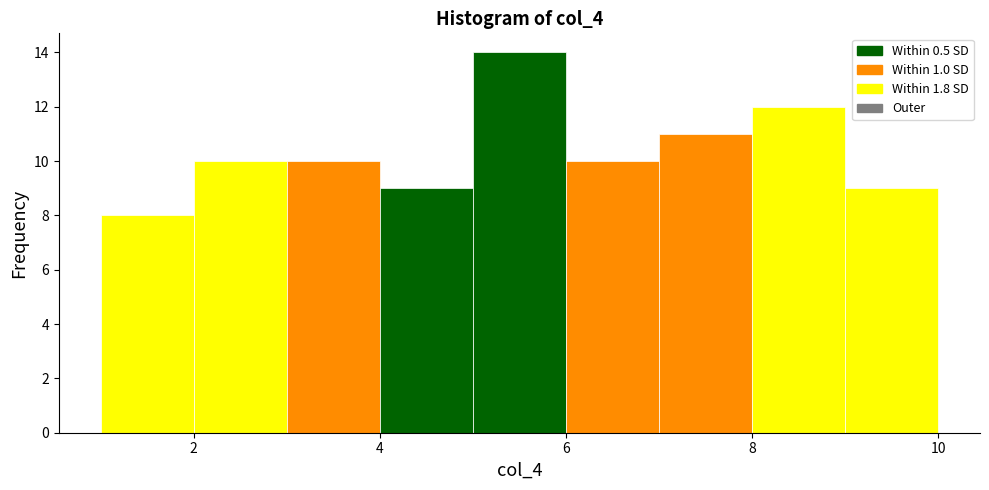

Reading left to right, list every bar in this chart as the range it spans on the x-axis followed by its height. The values are not printed on the chart, so give them approximately, as read against the axis.

1 to 2: 8
2 to 3: 10
3 to 4: 10
4 to 5: 9
5 to 6: 14
6 to 7: 10
7 to 8: 11
8 to 9: 12
9 to 10: 9